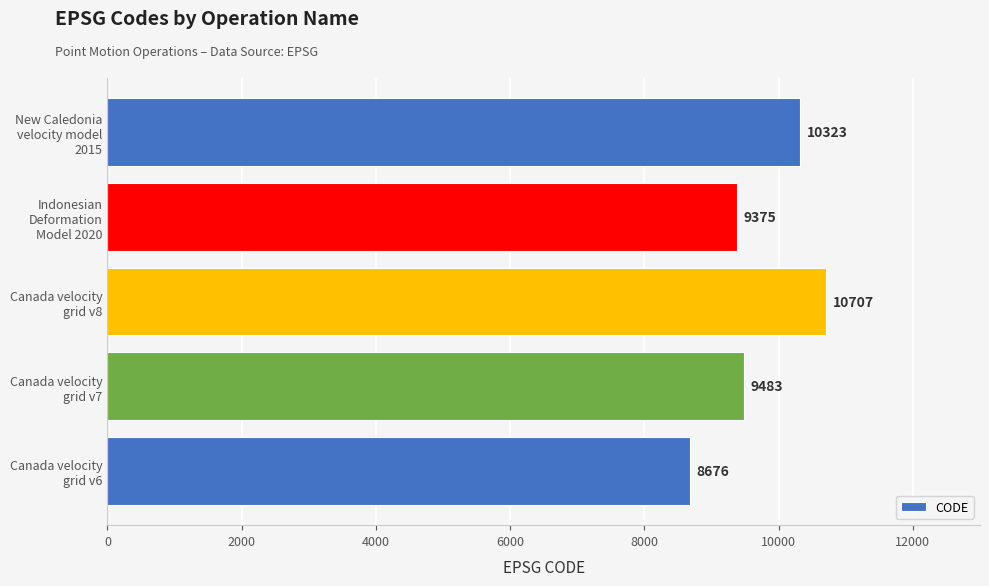

What is the maximum value shown in the chart?

10707